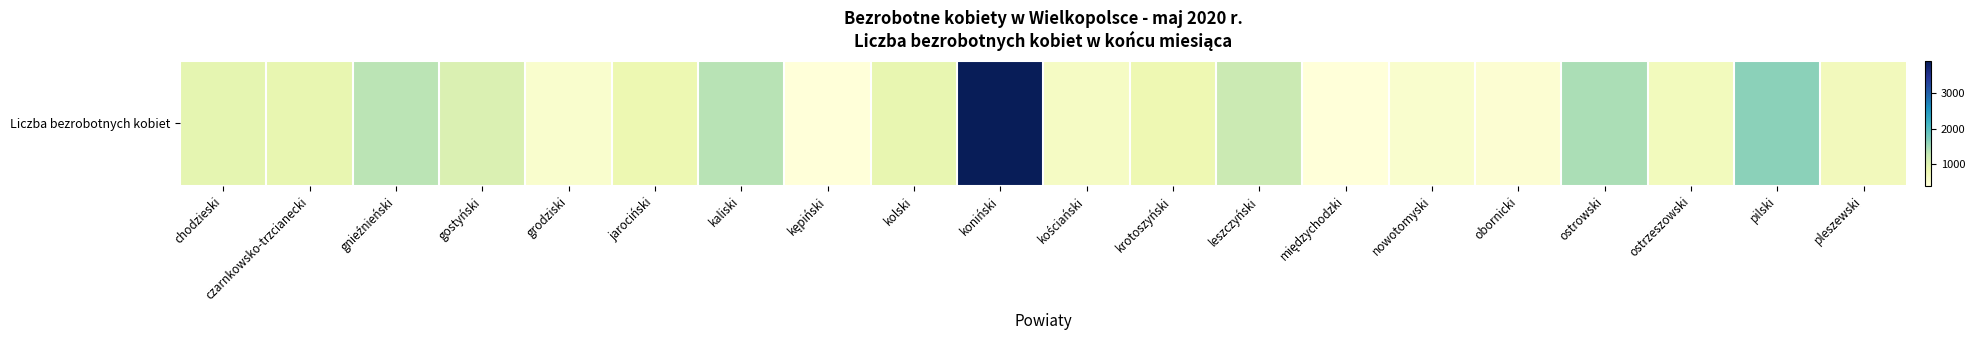

List the labels in order of value, smallest first.

międzychodzki, kępiński, obornicki, nowotomyski, grodziski, kościański, ostrzeszowski, pleszewski, krotoszyński, jarociński, kolski, czarnkowsko-trzcianecki, chodzieski, gostyński, leszczyński, gnieźnieński, kaliski, ostrowski, pilski, koniński